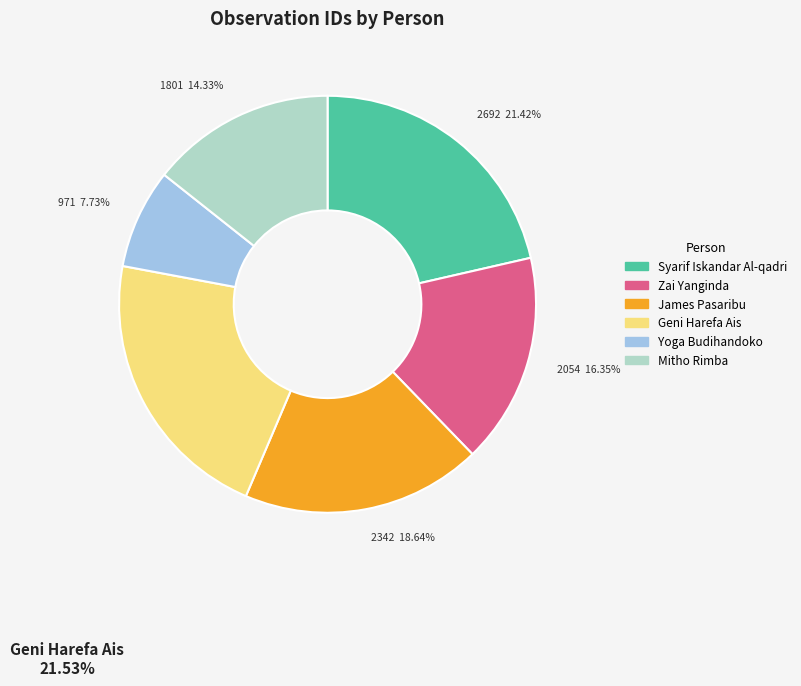

Combined, do James Pasaribu and Mitho Rimba account for over 50%?

No